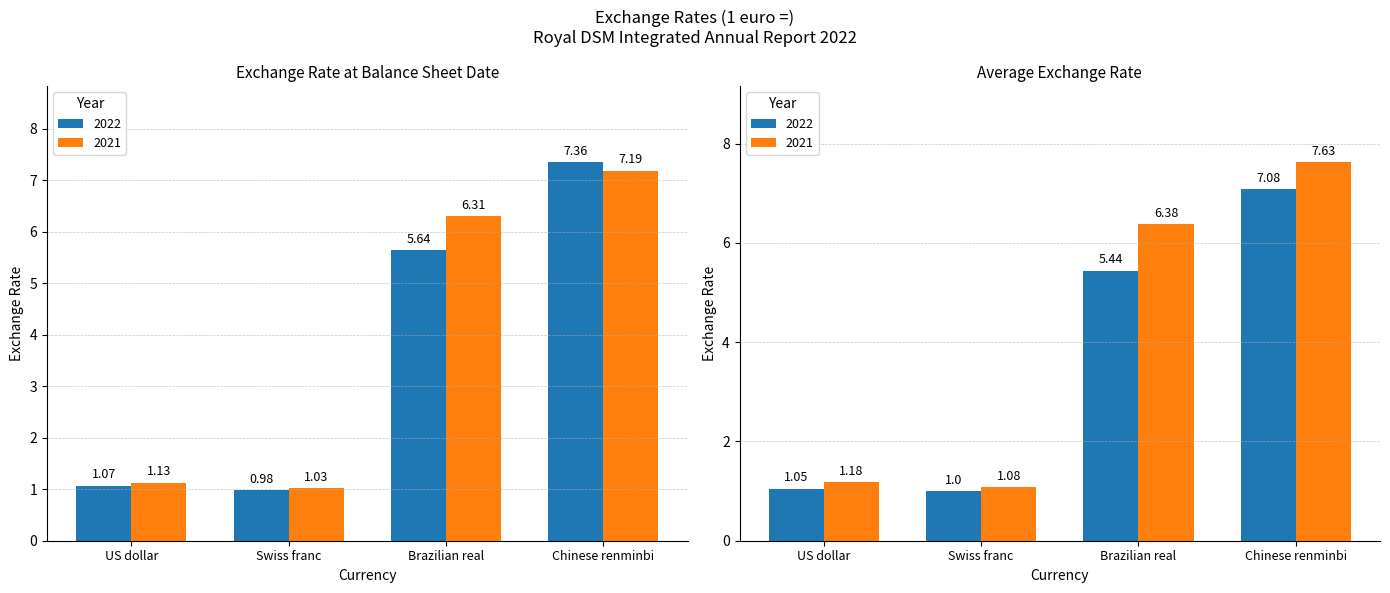

Reading left to right, list all the values displayed in this chart.

Exchange rate at balance sheet date 2022: US dollar=1.1	Swiss franc=1.0	Brazilian real=5.6	Chinese renminbi=7.4
Exchange rate at balance sheet date 2021: US dollar=1.1	Swiss franc=1.0	Brazilian real=6.3	Chinese renminbi=7.2
Average exchange rate 2022: US dollar=1.1	Swiss franc=1.0	Brazilian real=5.4	Chinese renminbi=7.1
Average exchange rate 2021: US dollar=1.2	Swiss franc=1.1	Brazilian real=6.4	Chinese renminbi=7.6